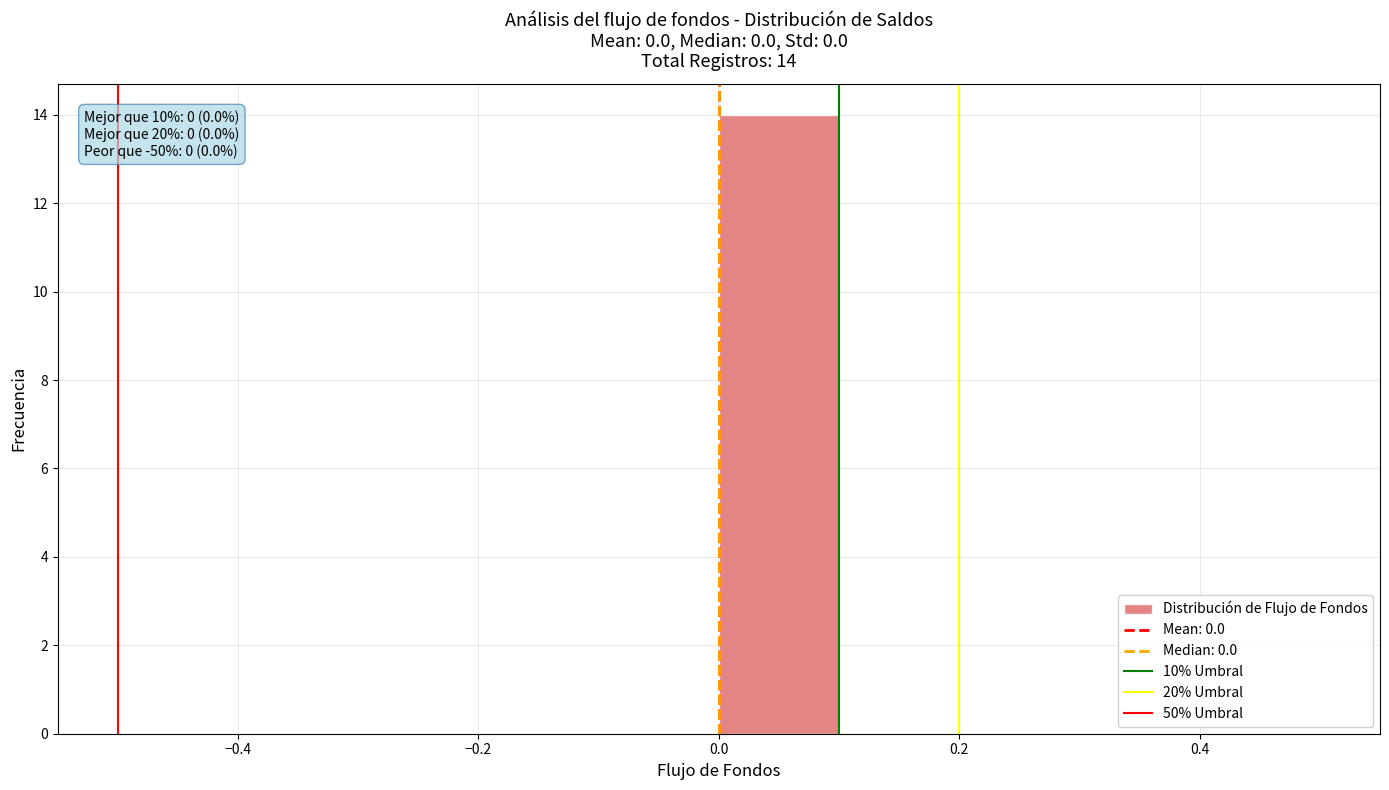

Over which range of the x-axis is the bar tallest?

0.0 to 0.1